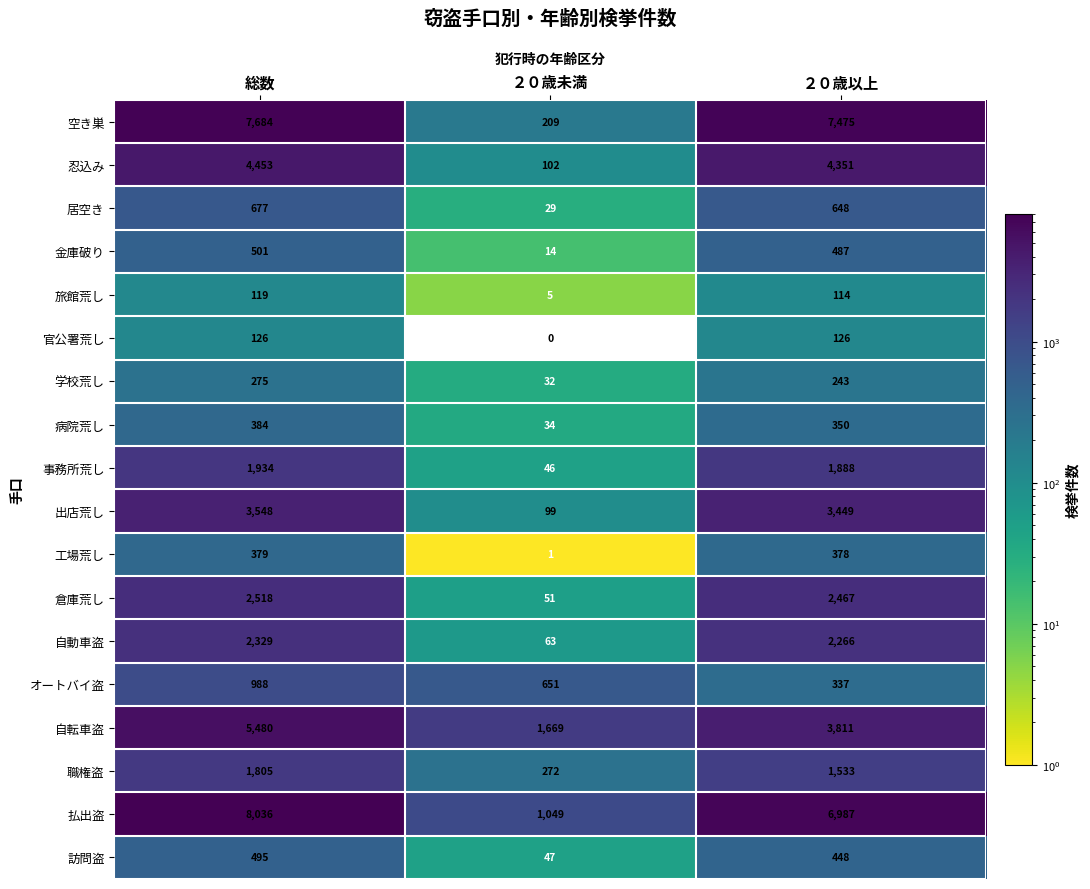

What is the minimum value for 空き巣?

209